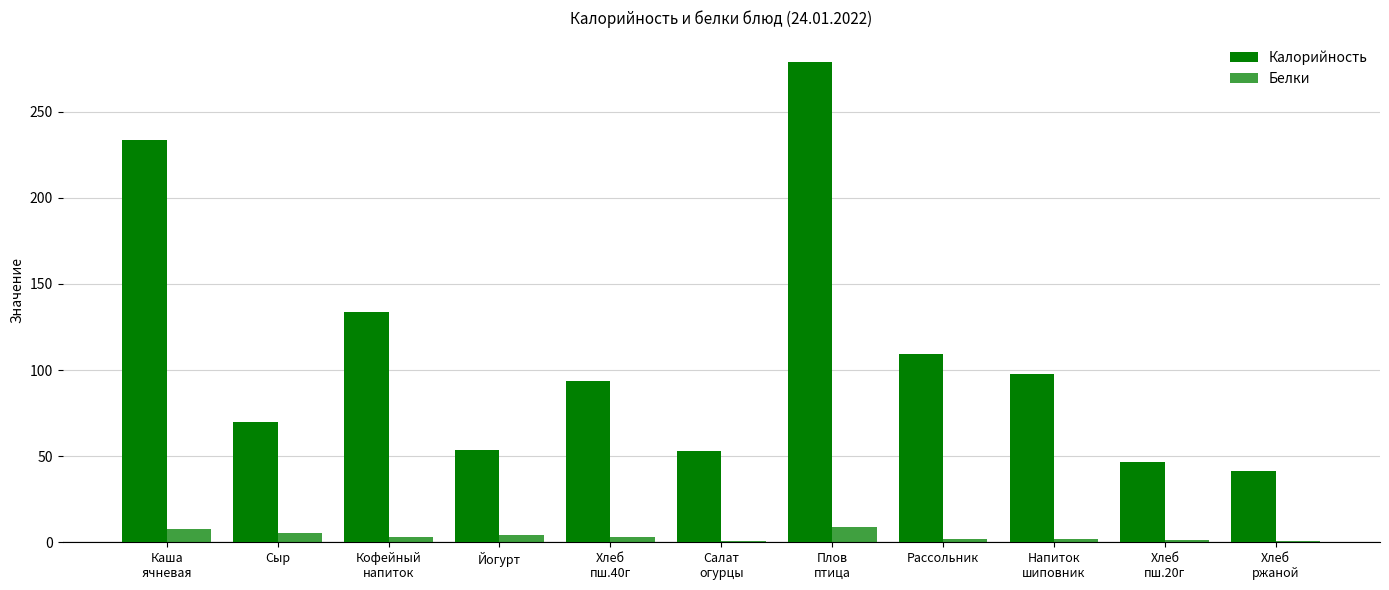

What is the sum of all Белки values?

38.8